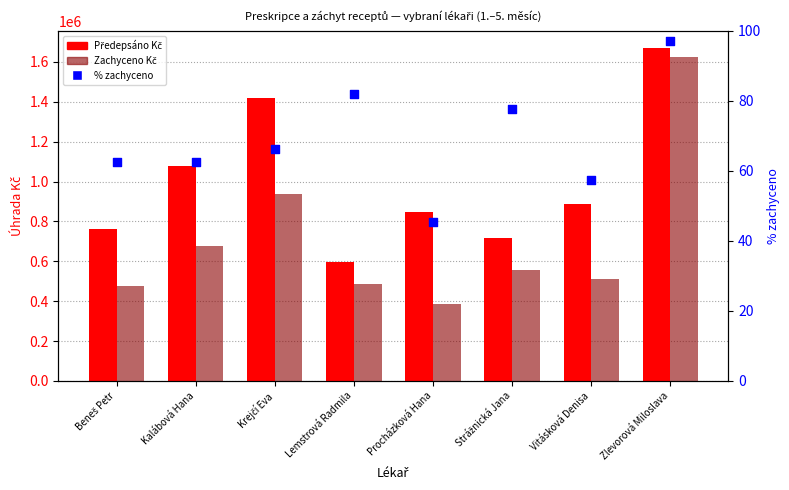

Which series has the widest spread of Y values?

Zachyceno Kč